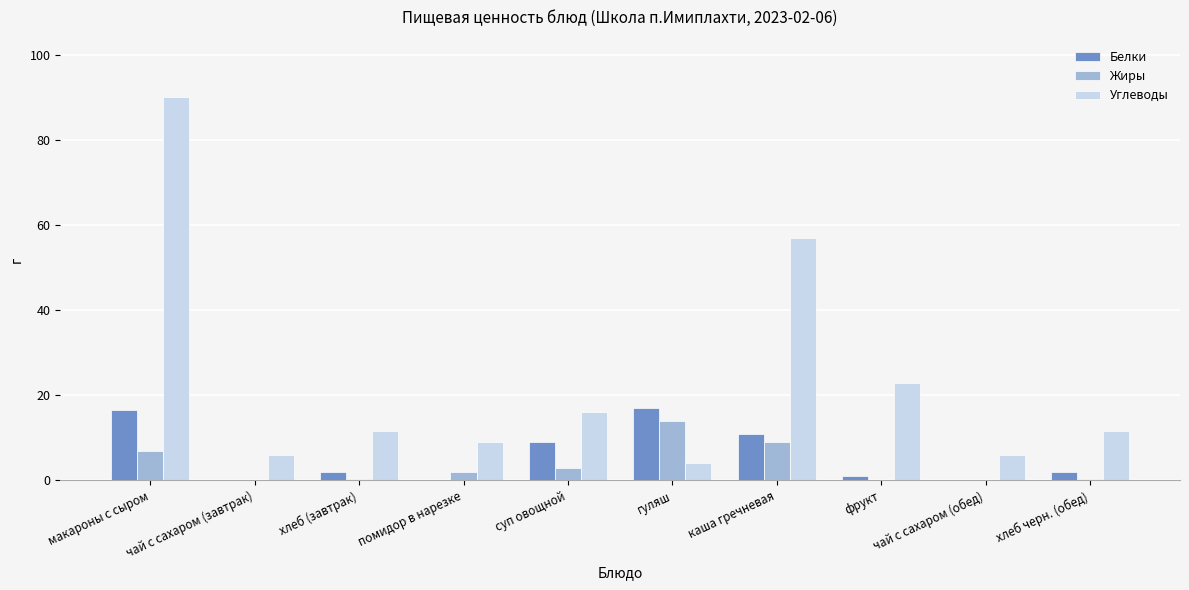

What is the sum of all Белки values?

59.0